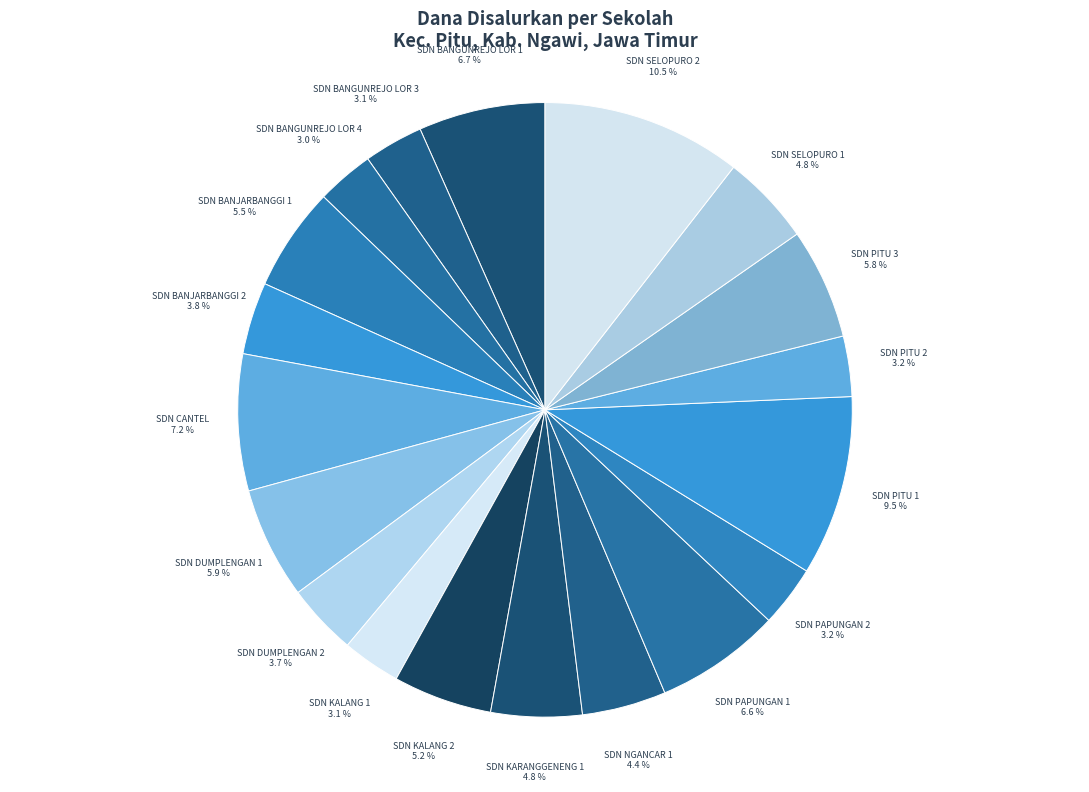

How many segments does this pie chart have?

19